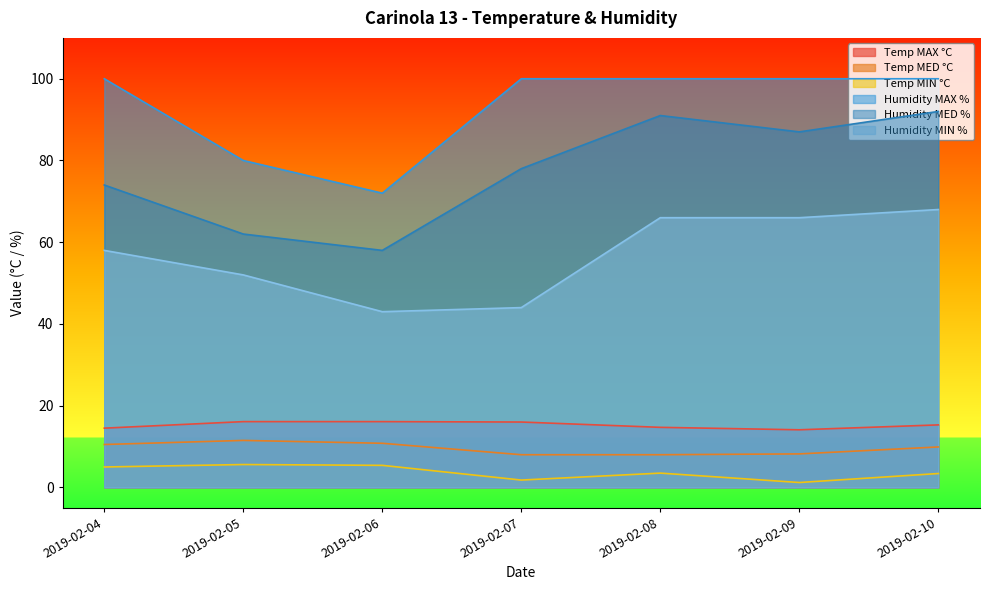

At how many categories does at least one series exceed 7?

7